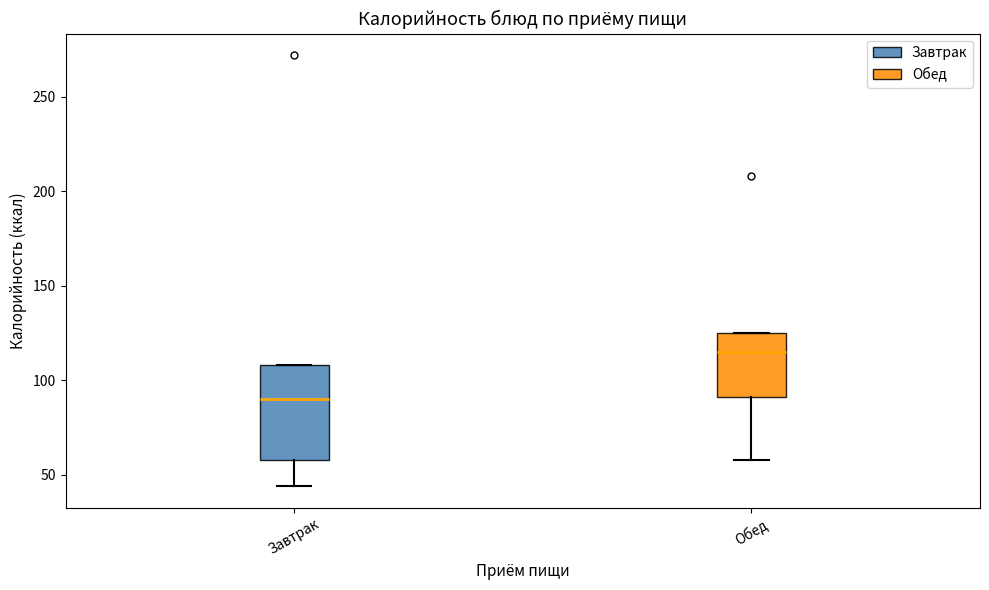

Reading left to right, transcribe this box plot: for each box, give where its median line is, the range the box spans, and where its two whiskers end, as read against the y-axis. The values are not printed on the chart, so give them approximately, as read against the axis.

Завтрак: median 90, box 60 to 110, whiskers 45 to 110
Обед: median 115, box 90 to 125, whiskers 60 to 125